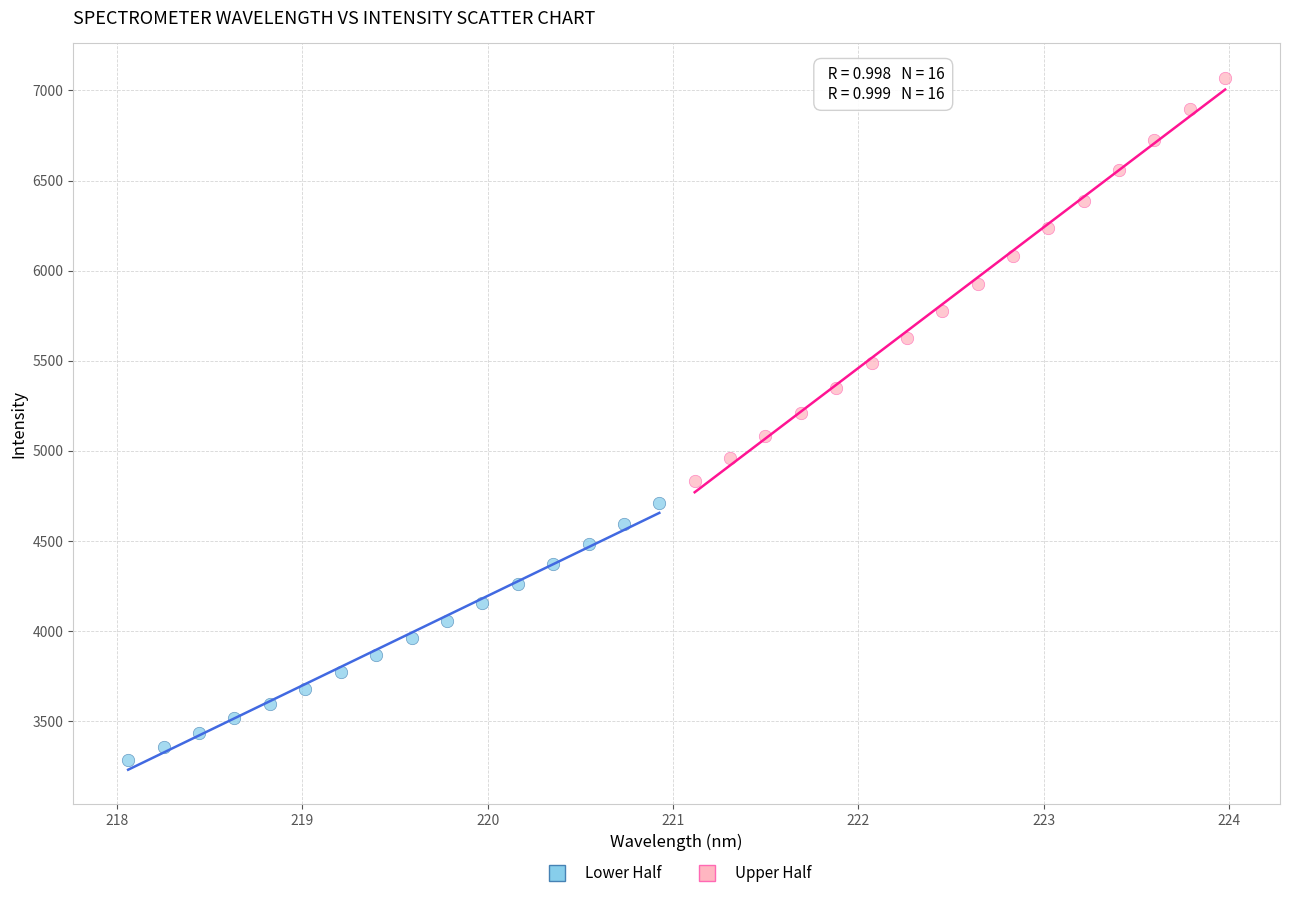

Which series reaches the minimum Y coordinate?

Lower Half